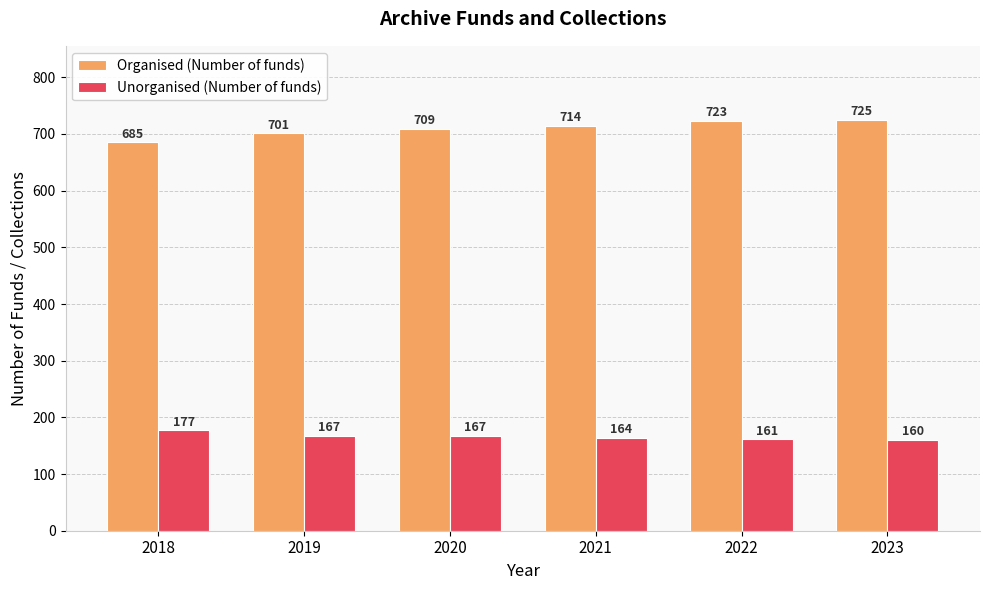

Which series has the largest range (max minus min)?

Organised (Number of funds)